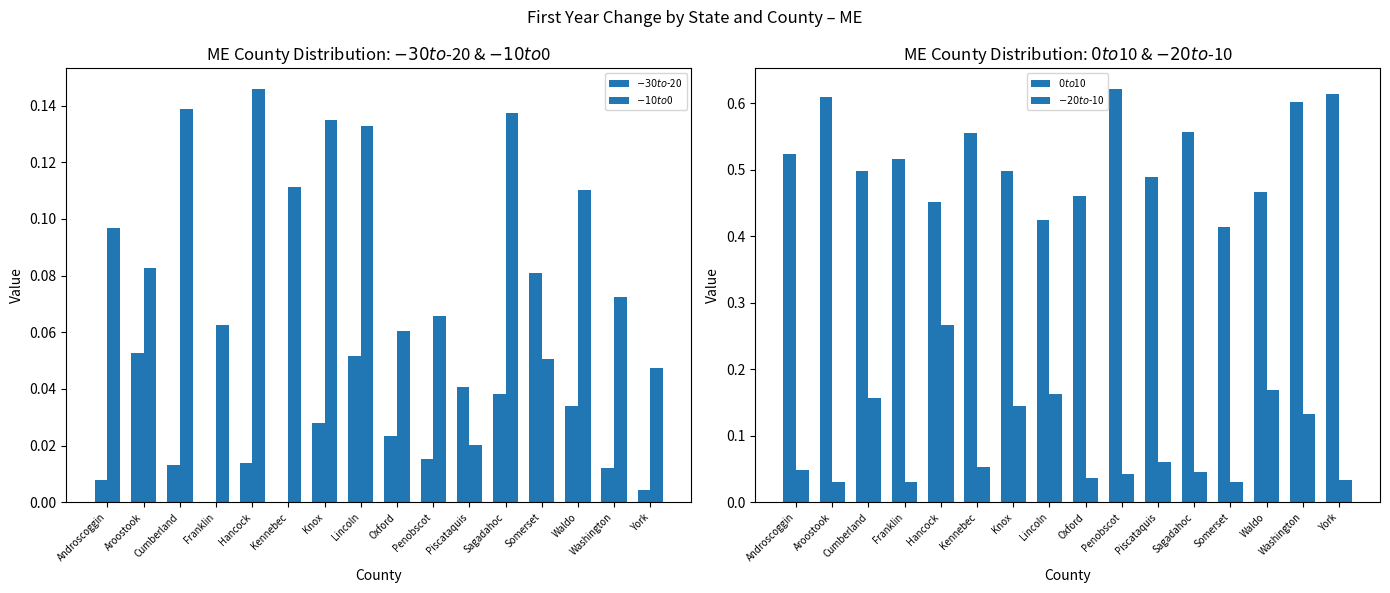

Reading left to right, transcribe all the data shown in this chart.

$-30 to $-20: 0.0	0.1	0.0	0.0	0.0	0.0	0.0	0.1	0.0	0.0	0.0	0.0	0.1	0.0	0.0	0.0
$-10 to $0: 0.1	0.1	0.1	0.1	0.1	0.1	0.1	0.1	0.1	0.1	0.0	0.1	0.1	0.1	0.1	0.0
$0 to $10: 0.5	0.6	0.5	0.5	0.5	0.6	0.5	0.4	0.5	0.6	0.5	0.6	0.4	0.5	0.6	0.6
$-20 to $-10: 0.0	0.0	0.2	0.0	0.3	0.1	0.1	0.2	0.0	0.0	0.1	0.0	0.0	0.2	0.1	0.0